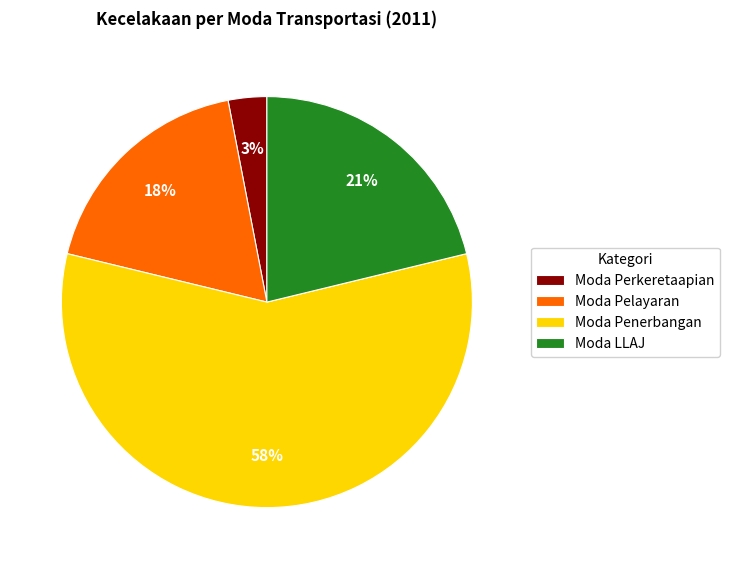

To the nearest percent, what portion does Moda Pelayaran represent?

18%